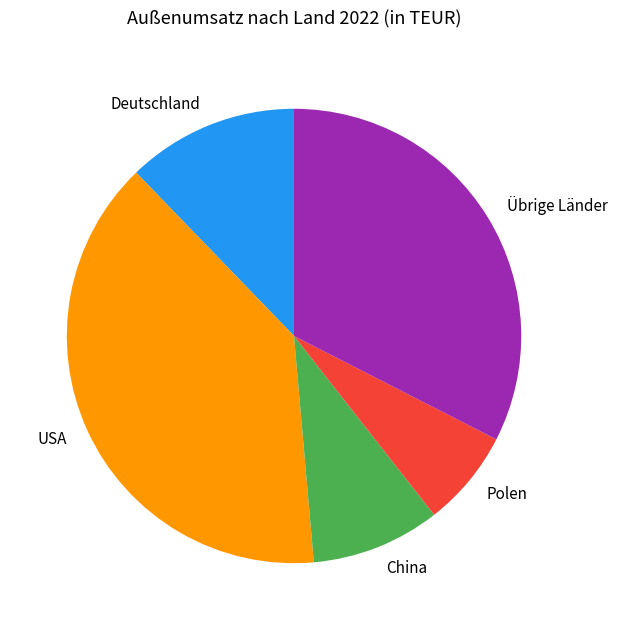

How many segments does this pie chart have?

5